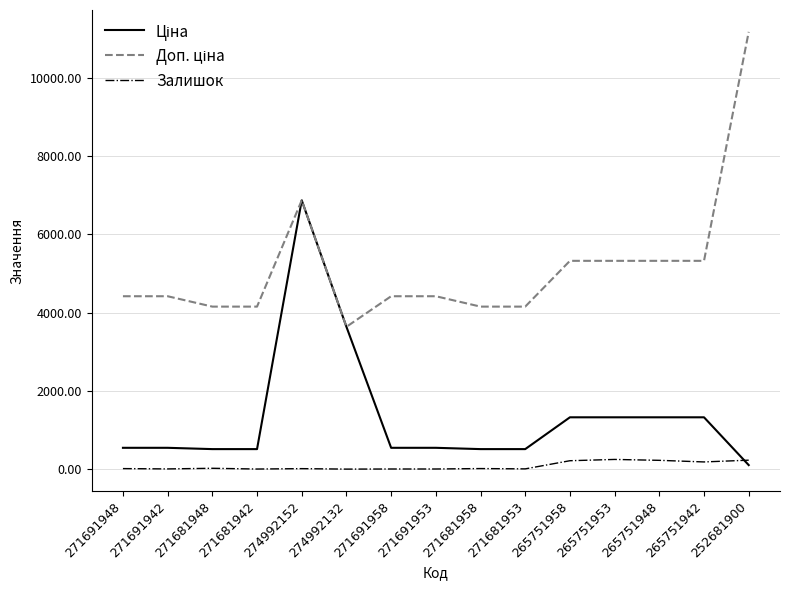

Which label corresponds to the largest value in the chart?

252681900